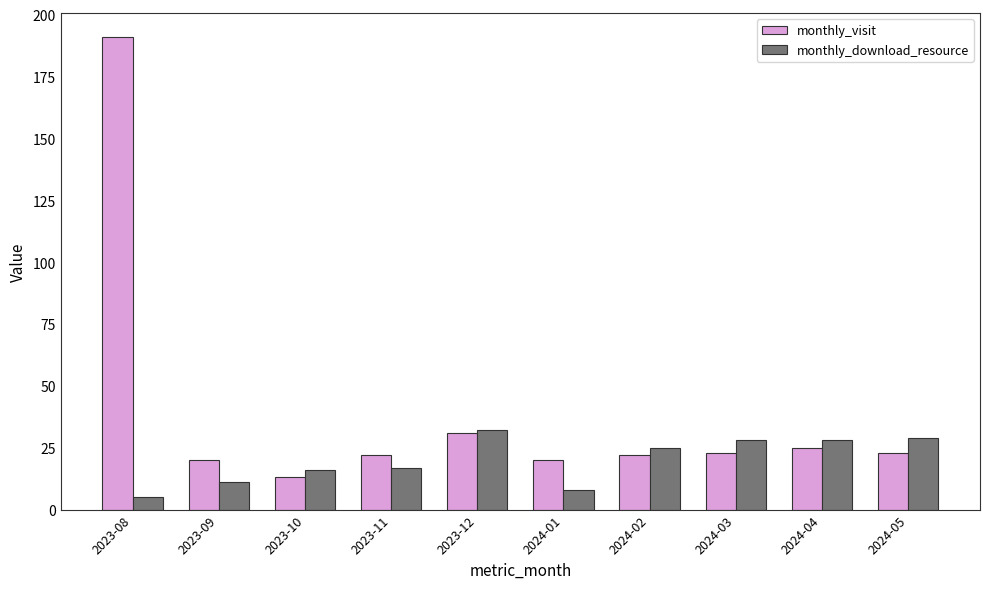

What is the label of the 9th bar from the right?

2023-09